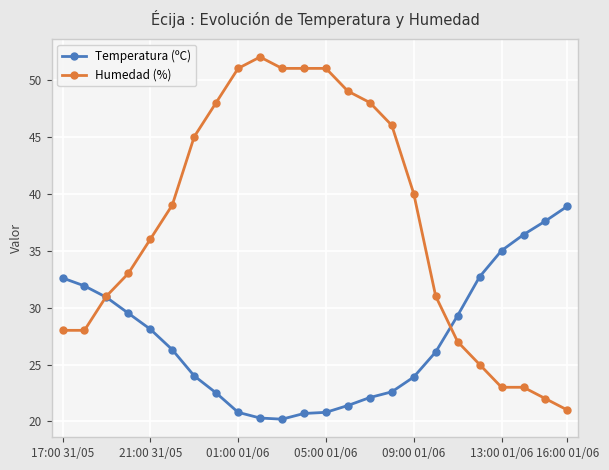

Which series ends up on top after the final intersection of Humedad (%) and Temperatura (ºC)?

Temperatura (ºC)